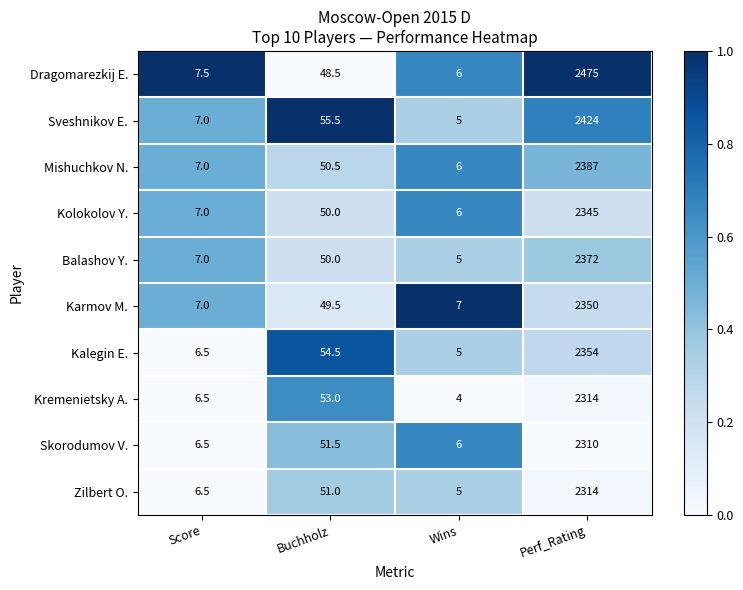

Which series has the largest total across all categories?

Dragomarezkij E.